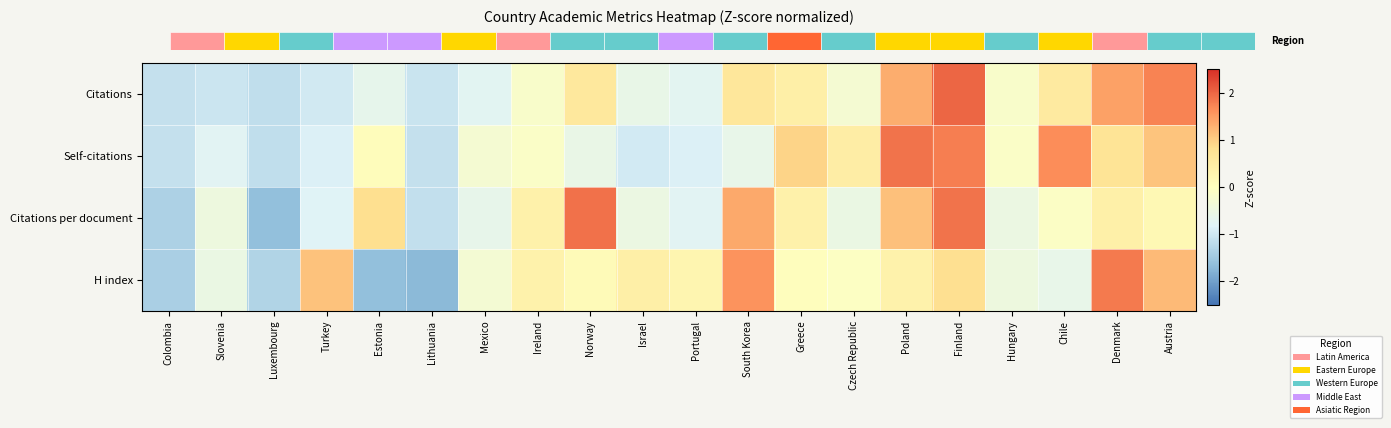

Between Greece and Lithuania, which is larger?

Greece